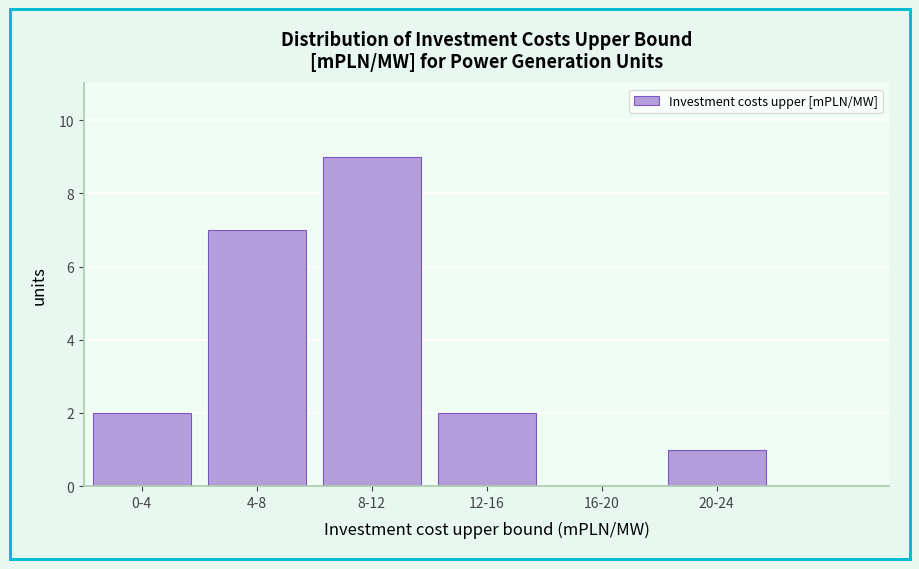

Reading right to left, list all the values displayed in this chart.

20-24=1	16-20=0	12-16=2	8-12=9	4-8=7	0-4=2